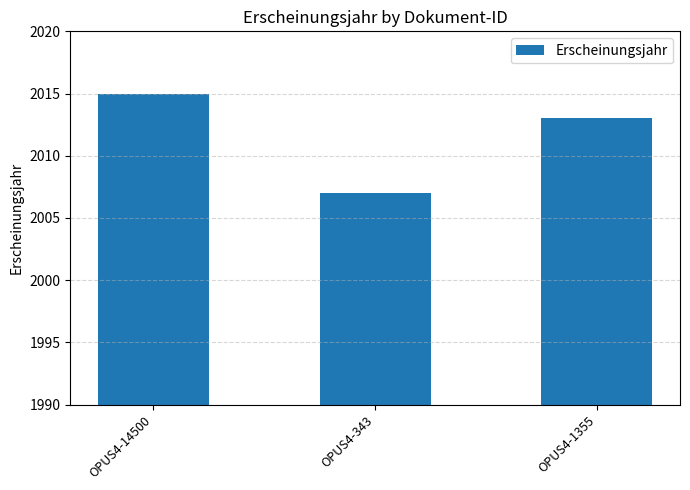

Count the values in the range 2007 to 2015.

3